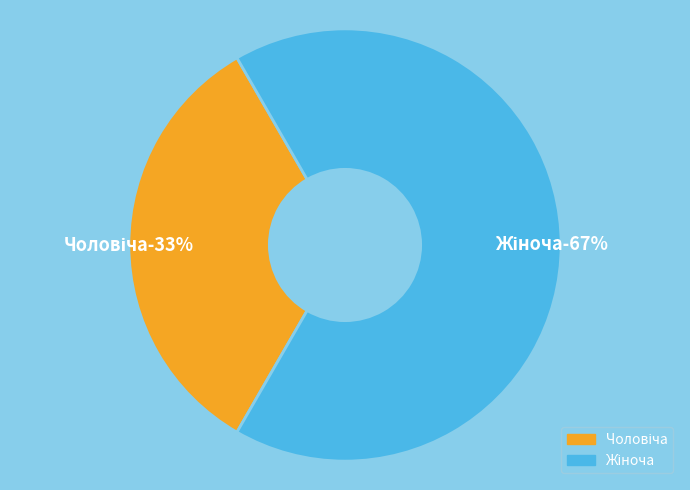

What is the largest slice in the pie chart?

Жіноча